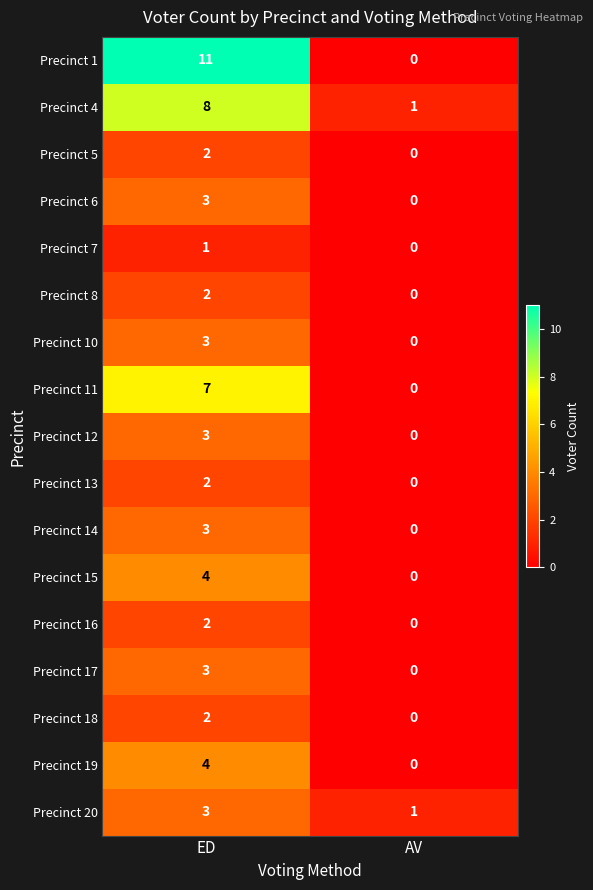

What is the difference between the maximum and minimum values in the Precinct 14 series?

3